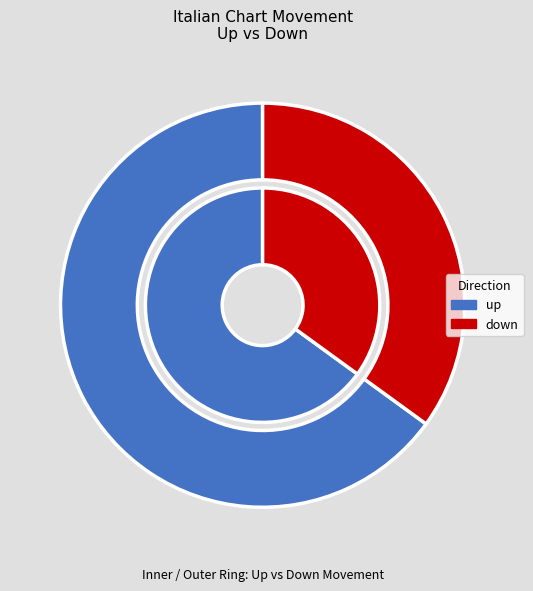

What is the change in value from up to down?

-34